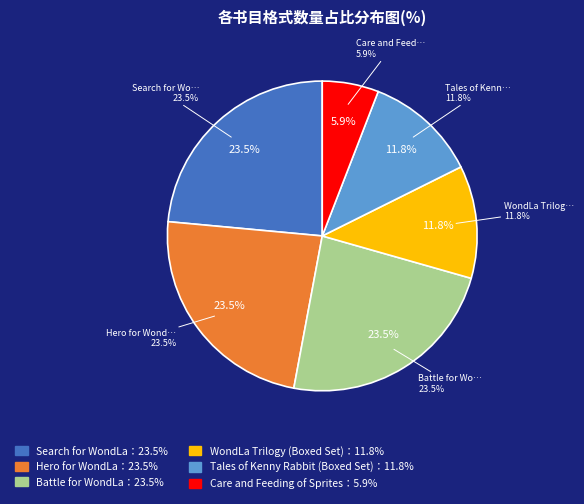

Does Care and Feeding of Sprites account for over 50% of the chart?

No